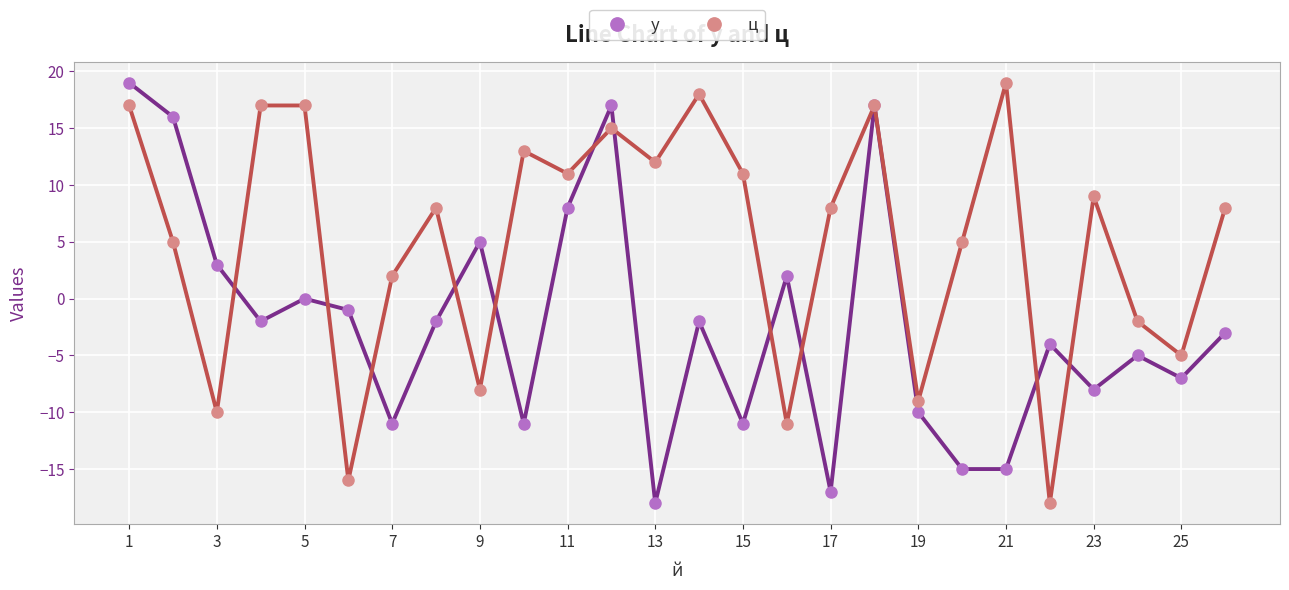

At how many categories does at least one series exceed 10?

12